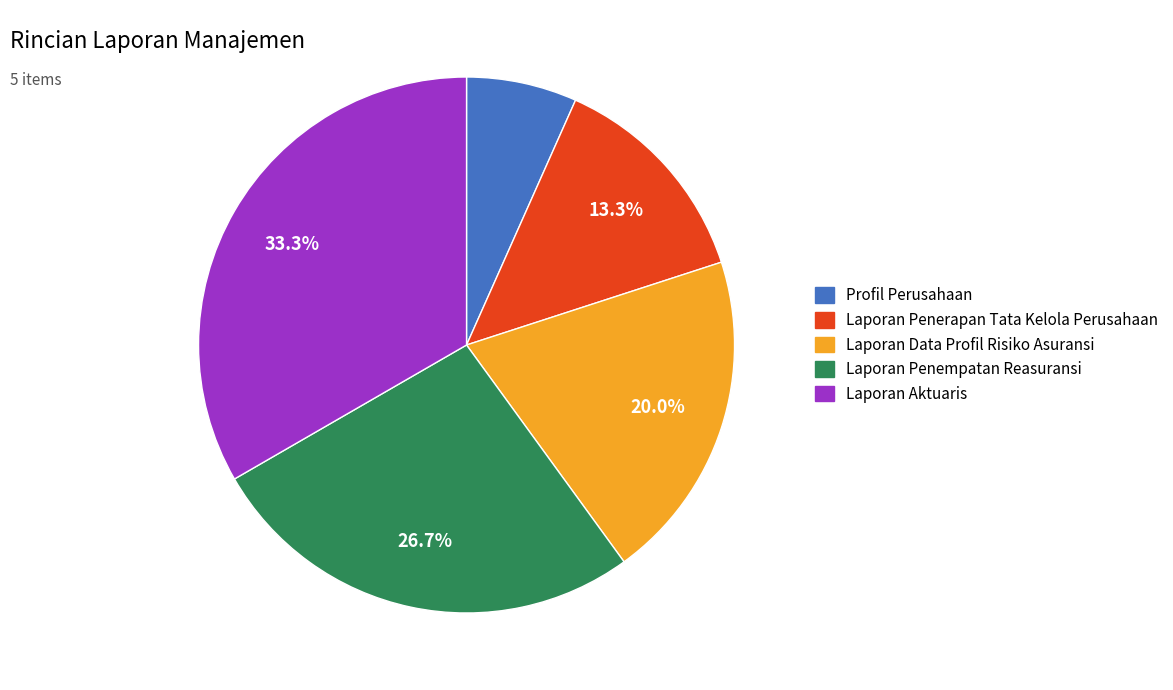

How many slices are in this pie chart?

5